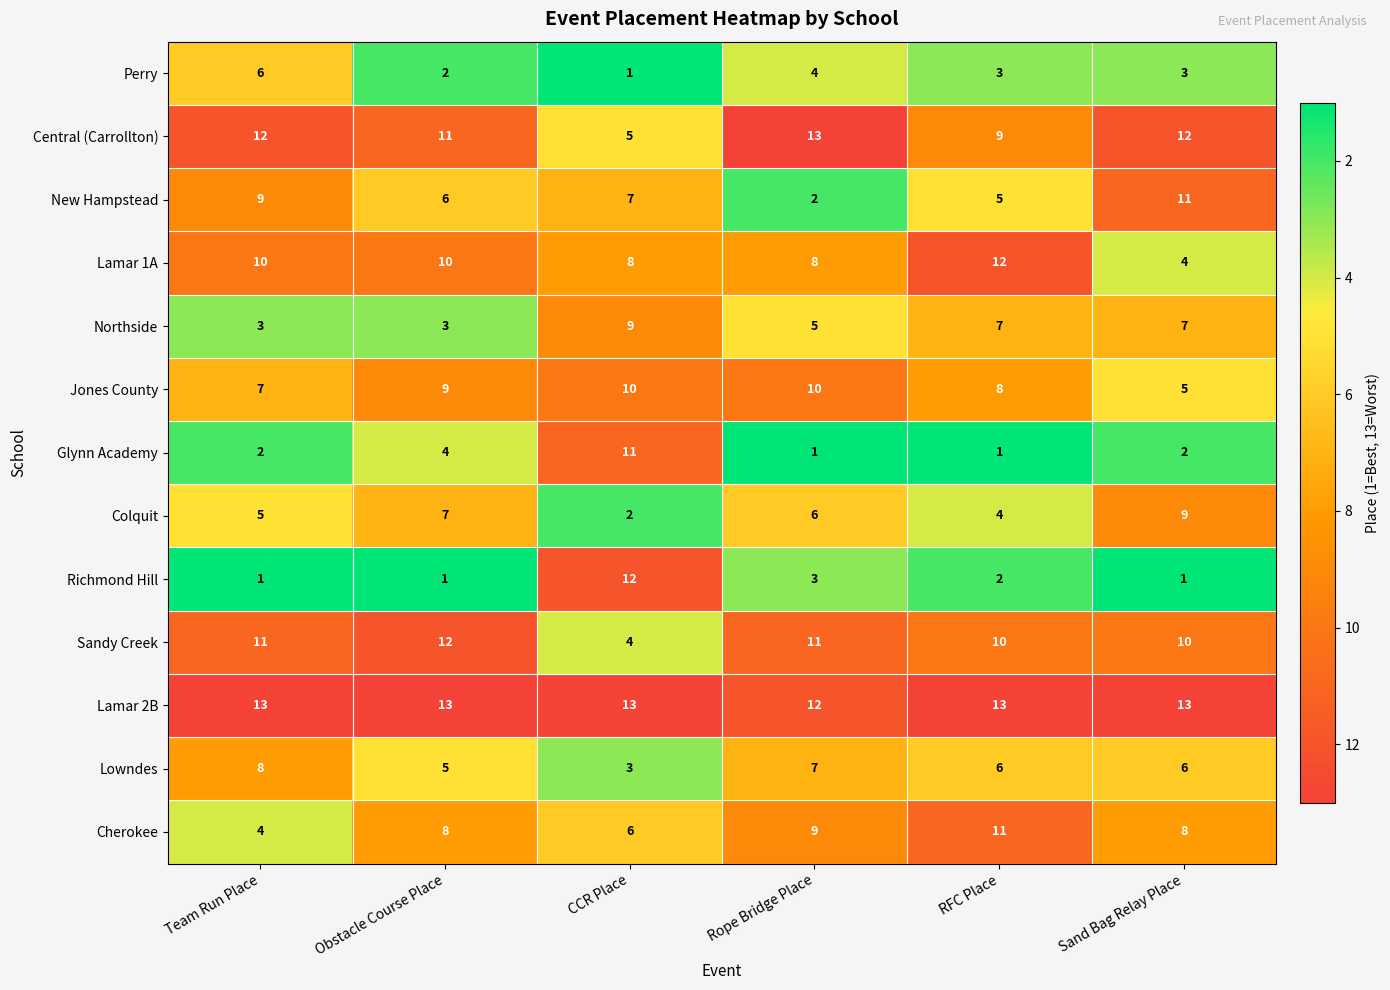

What is the difference between the highest and lowest values at RFC Place?

12